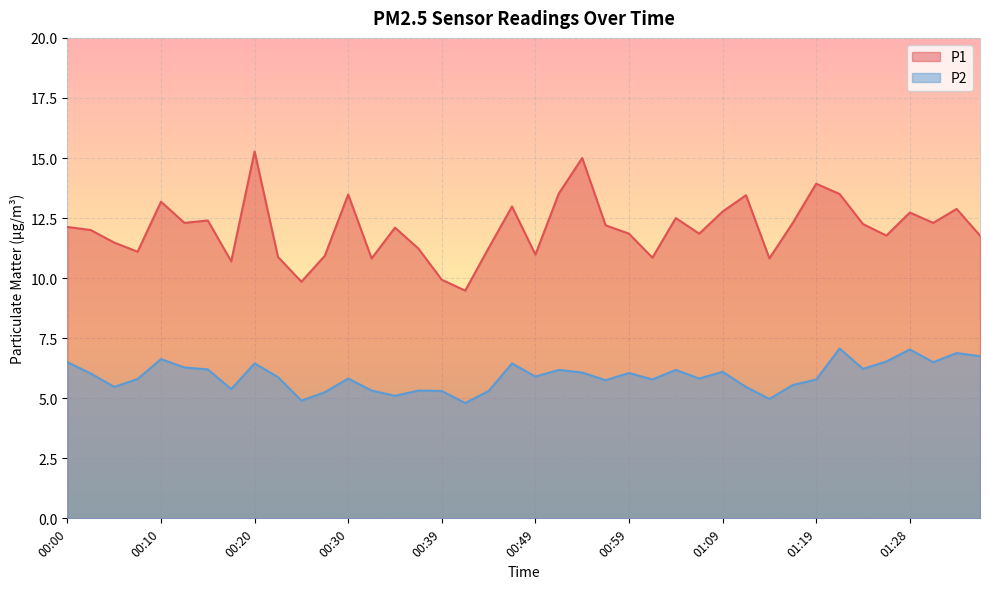

What is the difference between the maximum and minimum values in the P1 series?

5.8